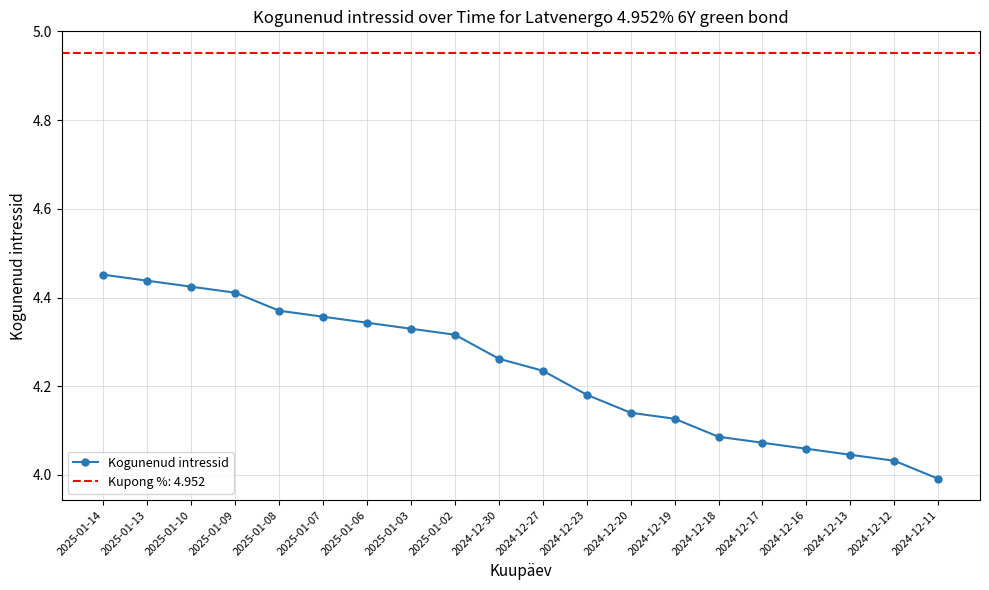

At which label is the value closest to 4?

2024-12-11